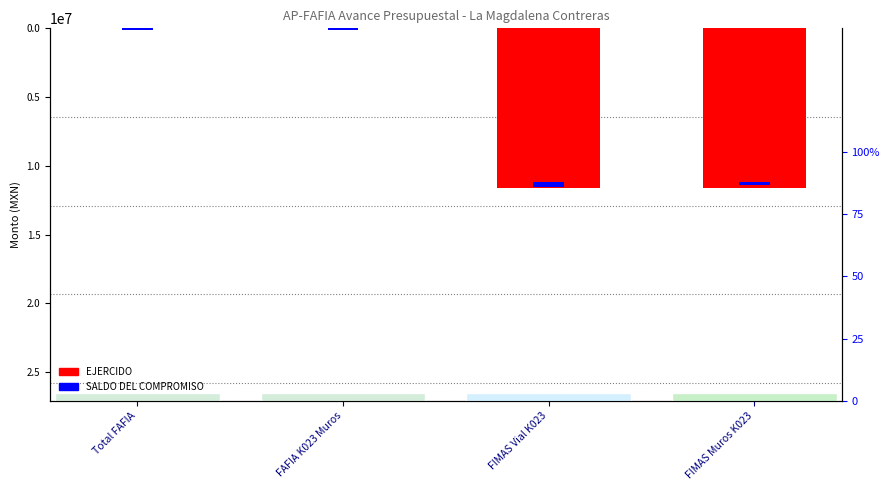

What is the difference between the maximum and minimum values in the EJERCIDO series?

11646894.1